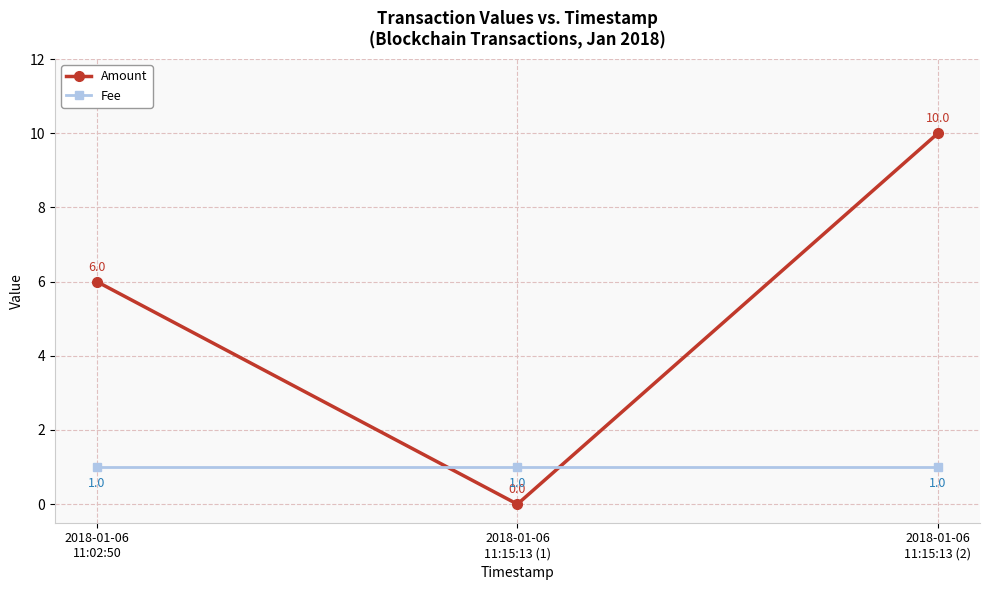

What is the total value across all series at 2018-01-06
11:15:13 (2)?

11